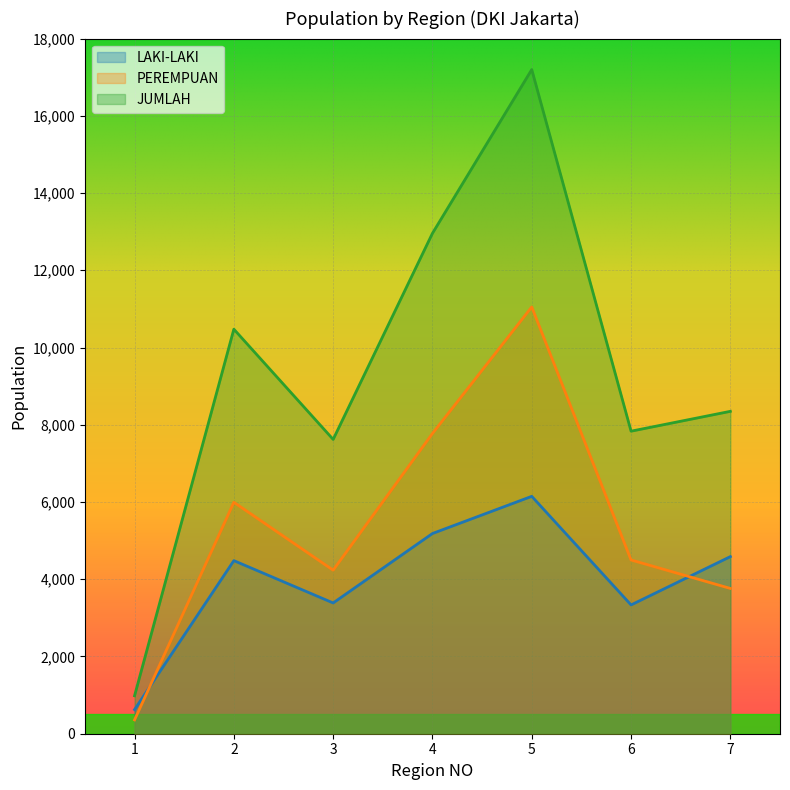

True or false: JUMLAH and LAKI-LAKI cross at least once.

False